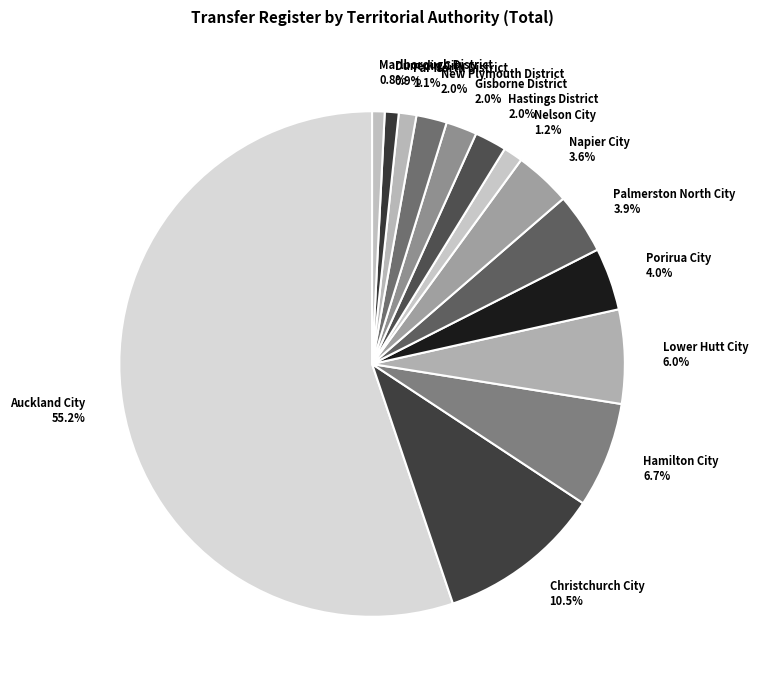

Which has a higher value, Christchurch City 10.5% or Palmerston North City 3.9%?

Christchurch City 10.5%